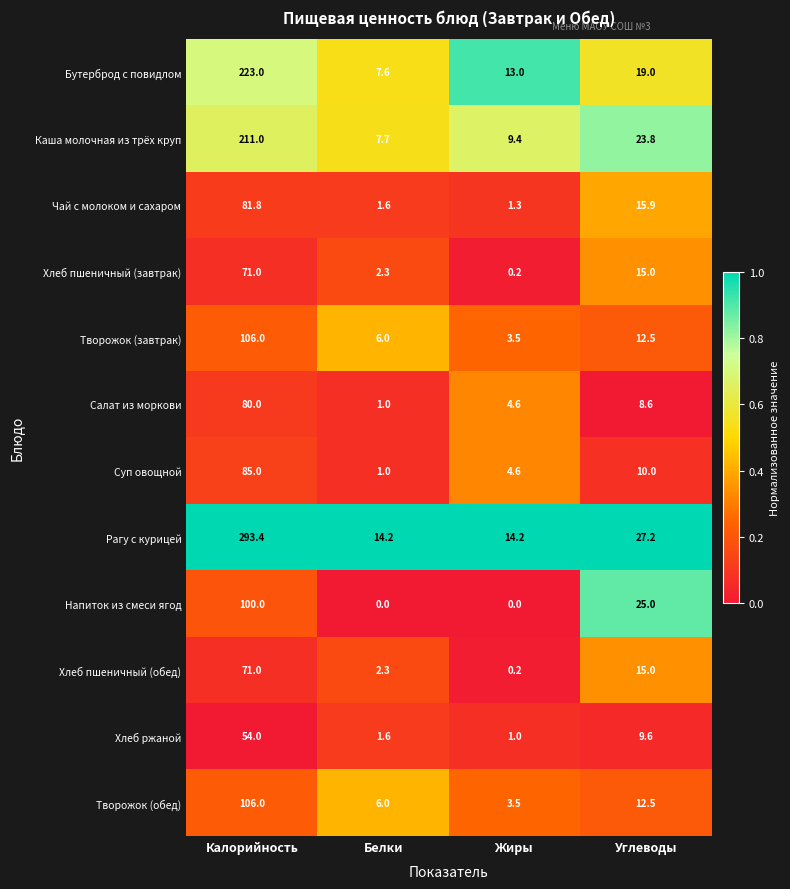

What is the sum of the Хлеб ржаной values at Углеводы and Белки?

11.2